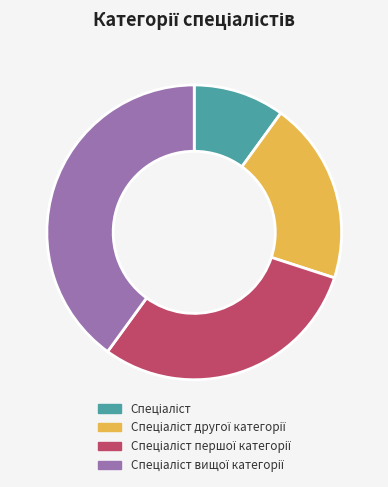

Is there a majority slice in this chart?

No